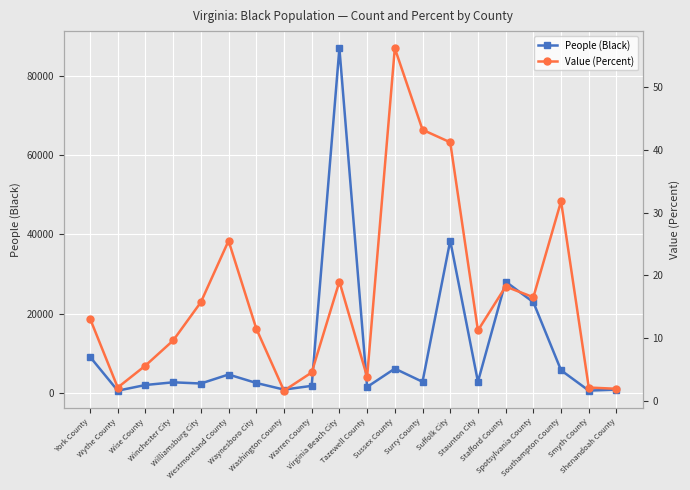

At which category is the sum across all series the highest?

Virginia Beach City